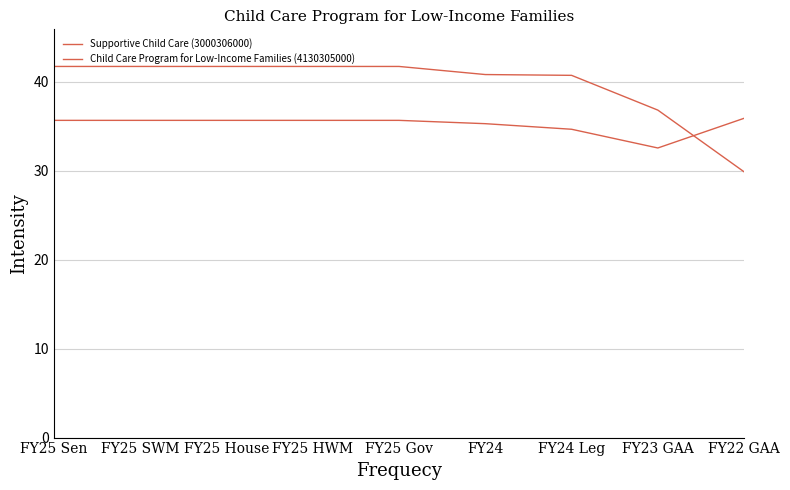

What is the highest value of the Child Care Program for Low-Income Families (4130305000) series?

41.7